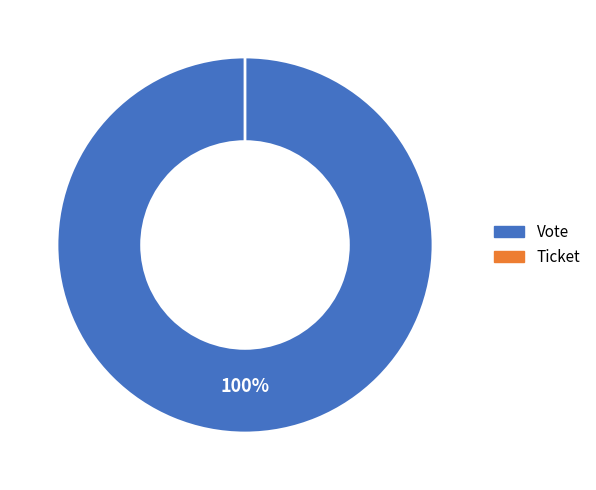

Which category has the biggest portion of the pie?

Vote